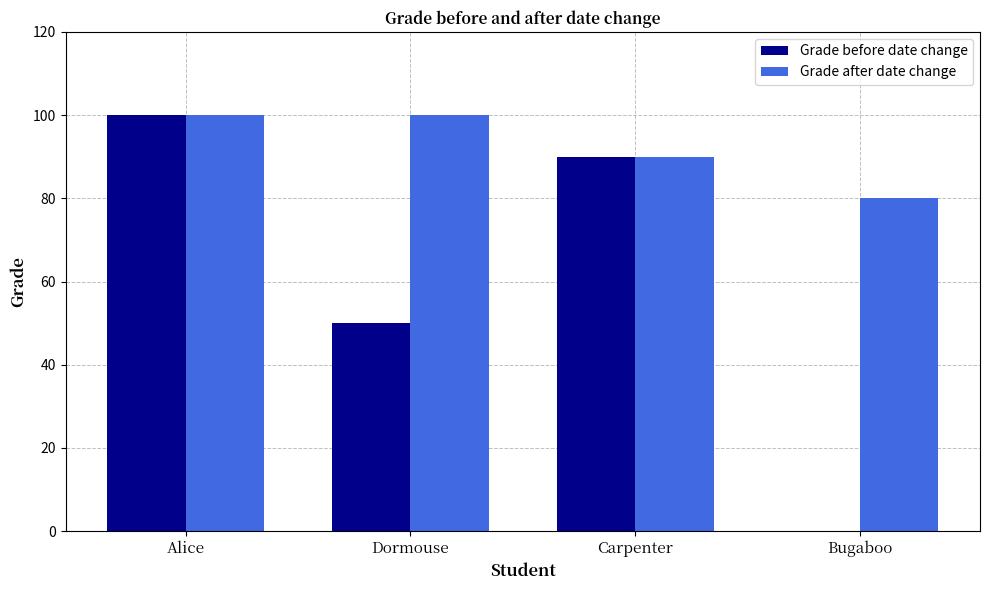

What is the approximate value of Grade after date change at Bugaboo?

80